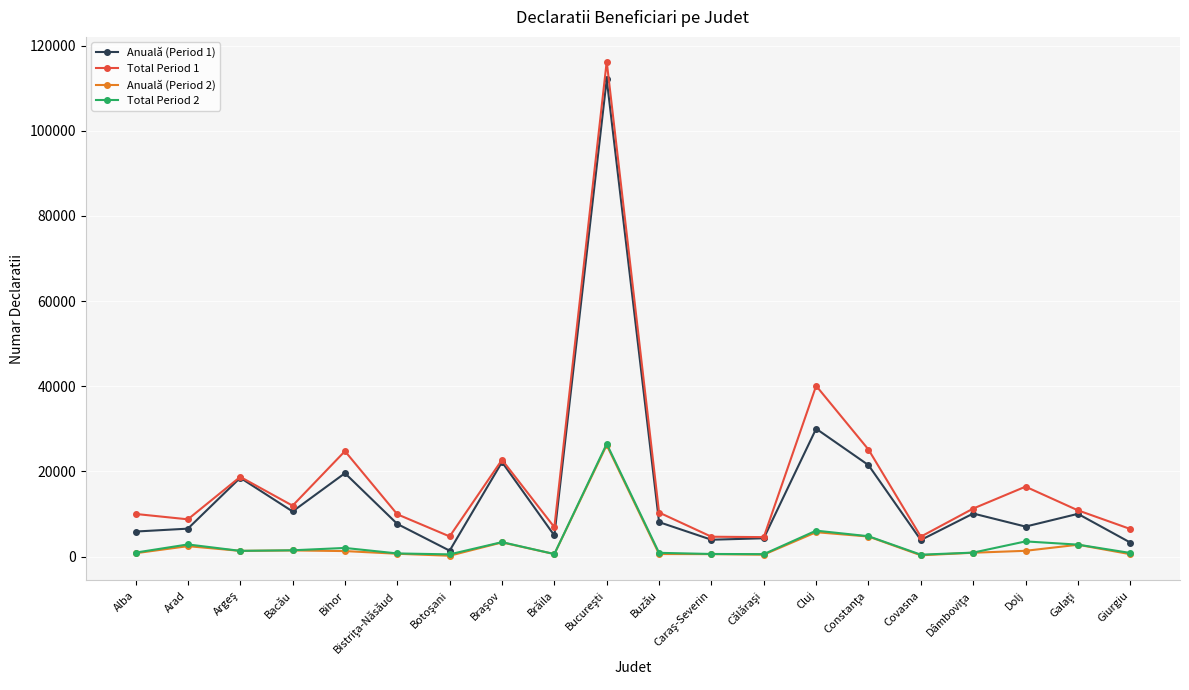

Where does the Total Period 2 series first go above 1331?

Arad